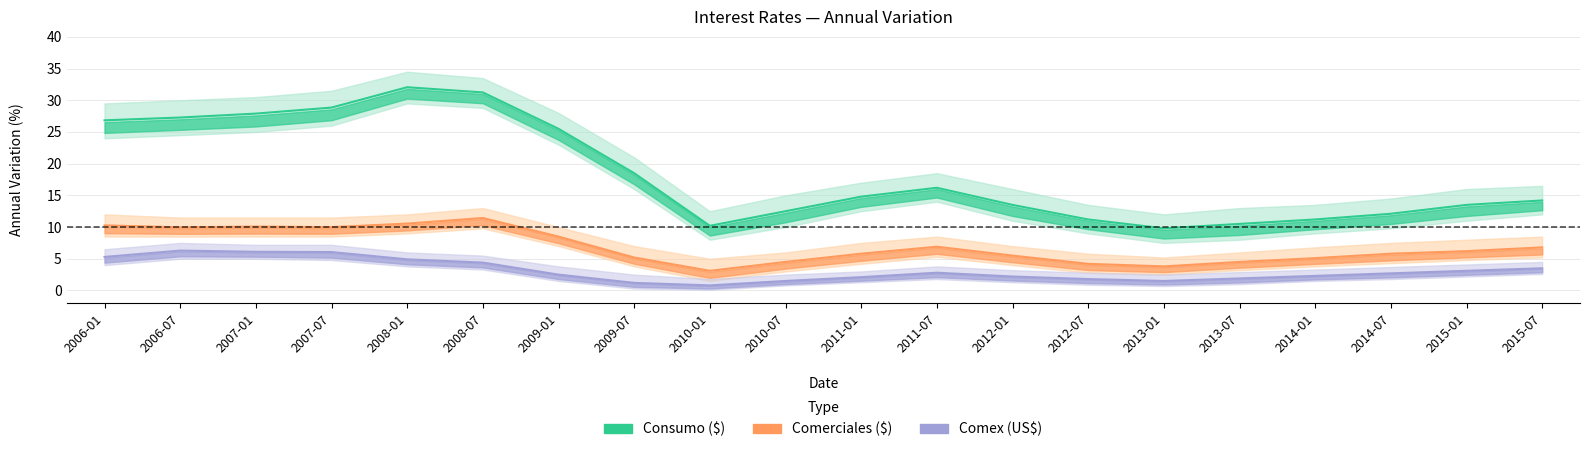

The Consumo ($) series shows 4.9 at 2014-01. True or false?

False